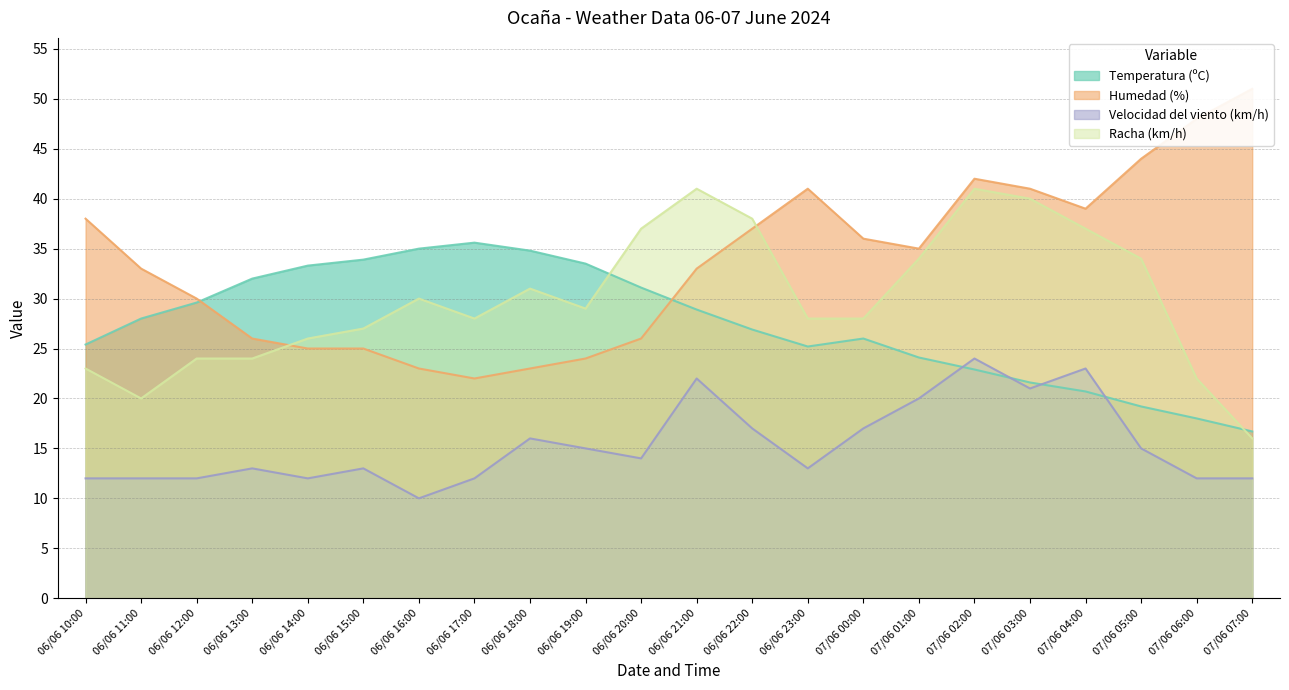

What is the difference between the highest and lowest values at 07/06 07:00?

39.0